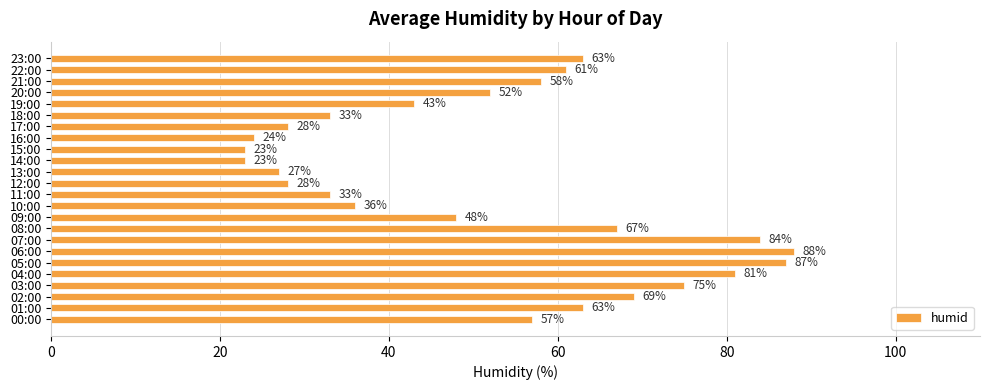

Where is the data nearest to the value 55?

00:00